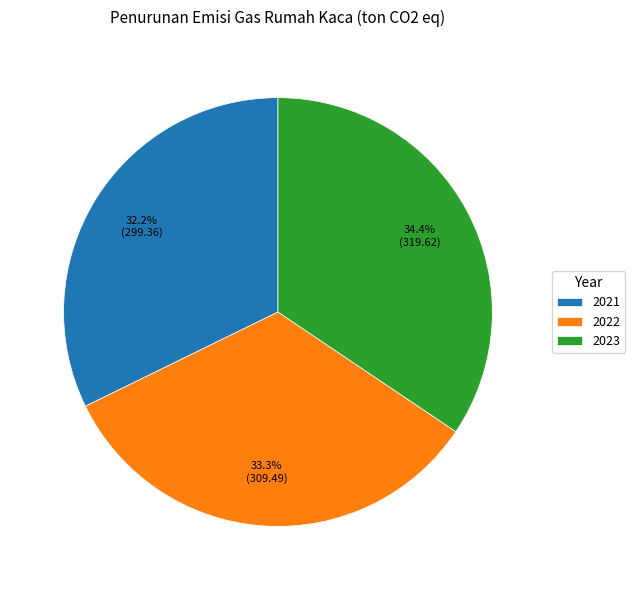

Is 2021 the majority of the pie?

No